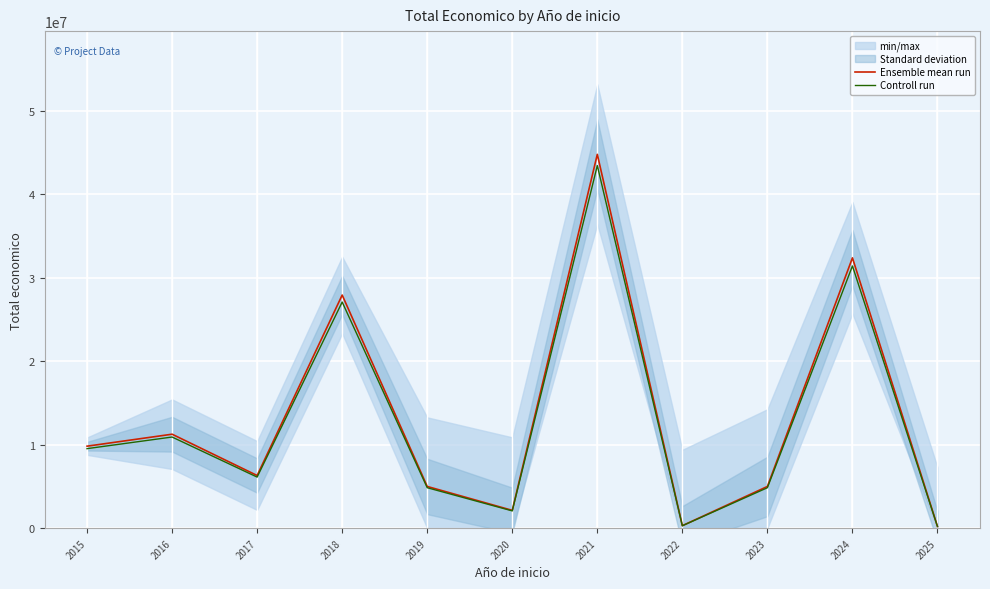

Is this an area chart (filled region under the line)?

No